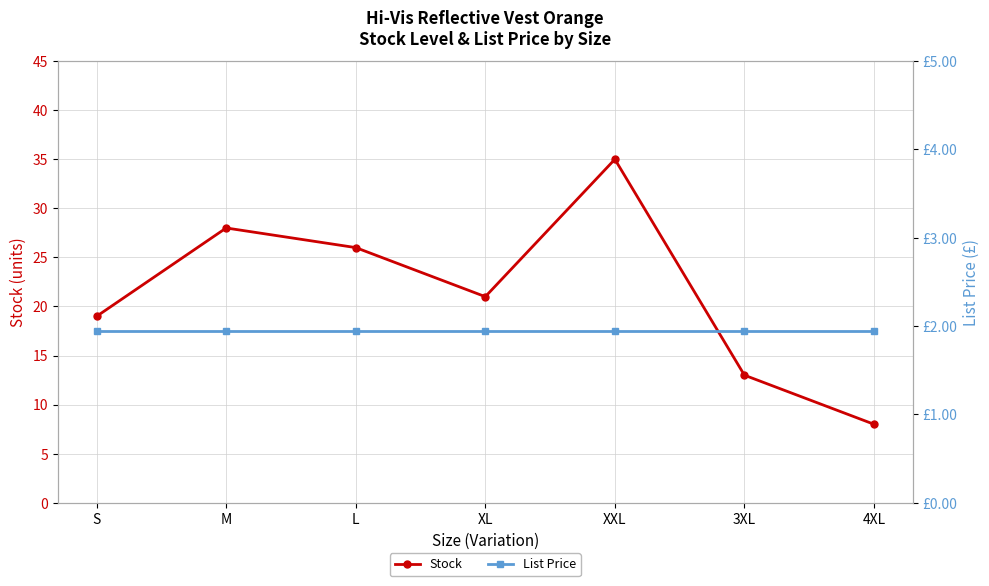

At S, list the series in order from smallest to largest.

List Price, Stock